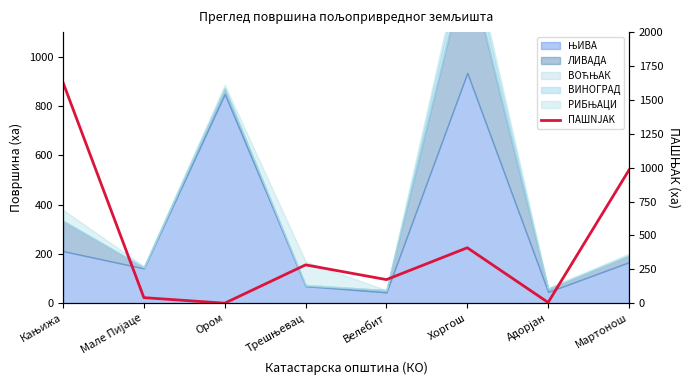

The chart shows a value of 129.5 at Трешњевац. True or false?

False